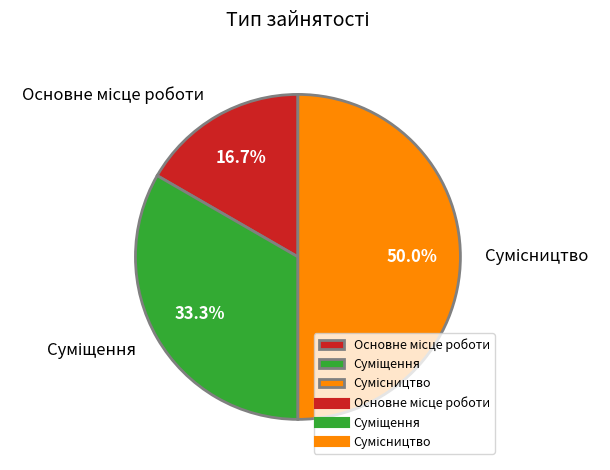

Rank the categories by value from lowest to highest.

Основне місце роботи, Суміщення, Сумісництво